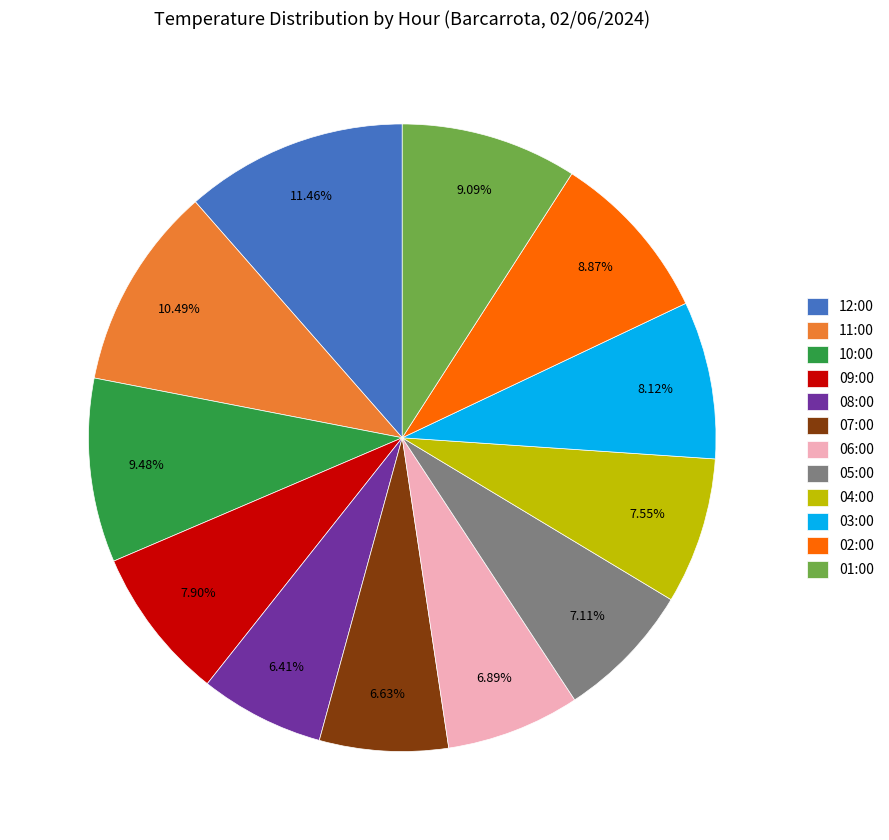

What percentage is the 10:00 slice, to the nearest percent?

9%